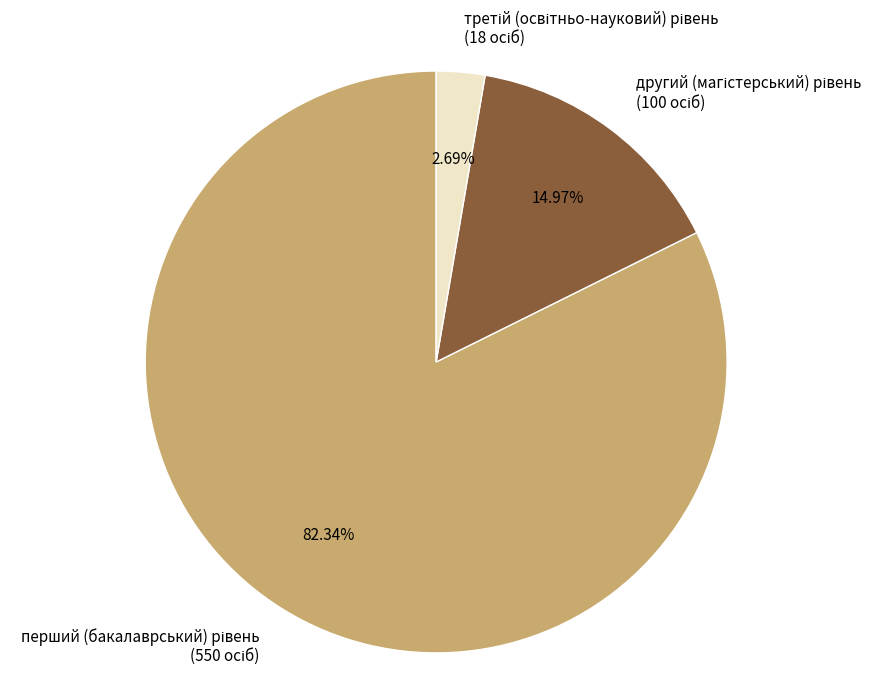

How many slices are in this pie chart?

3